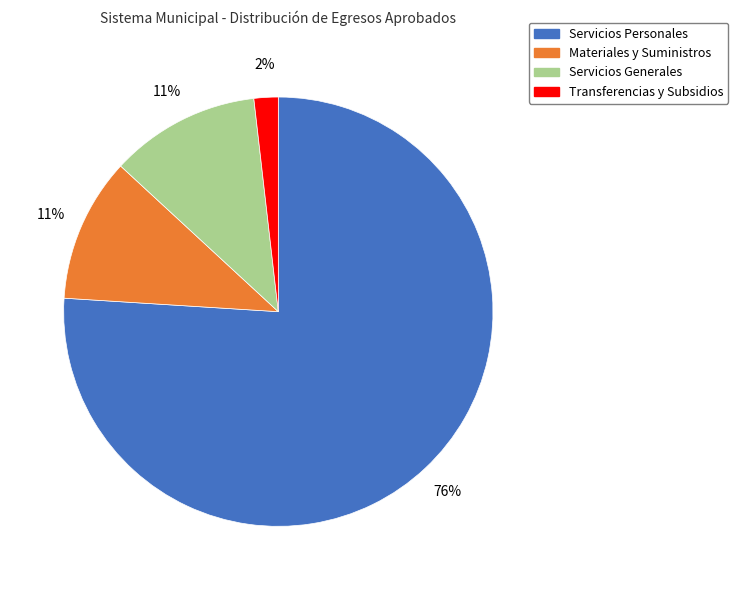

To the nearest percent, what portion does Transferencias y Subsidios represent?

2%